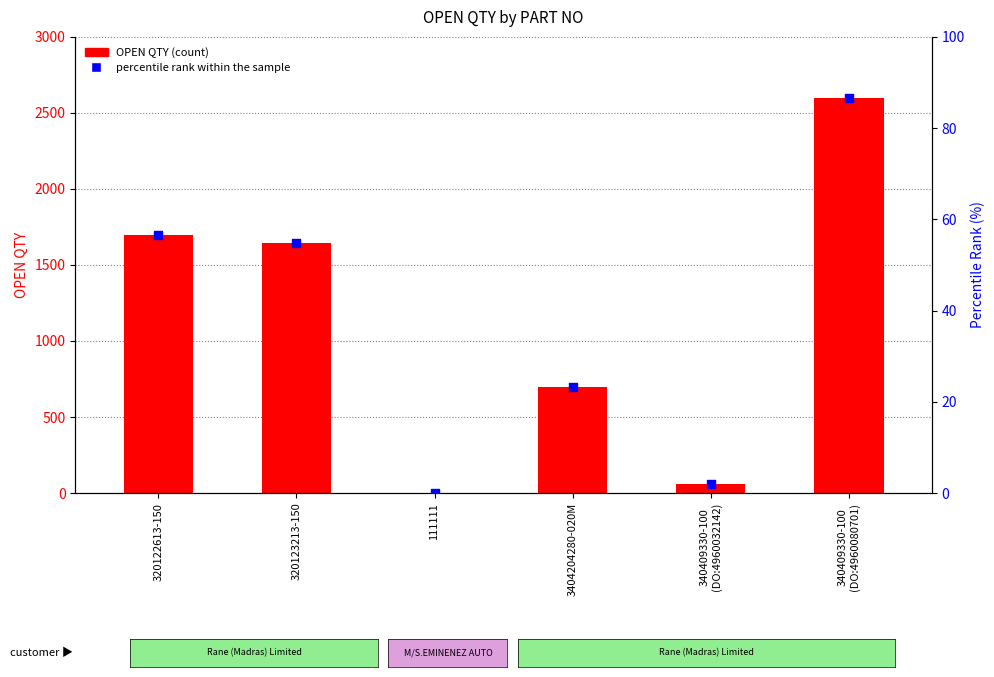

Which series has the largest total across all categories?

OPEN QTY